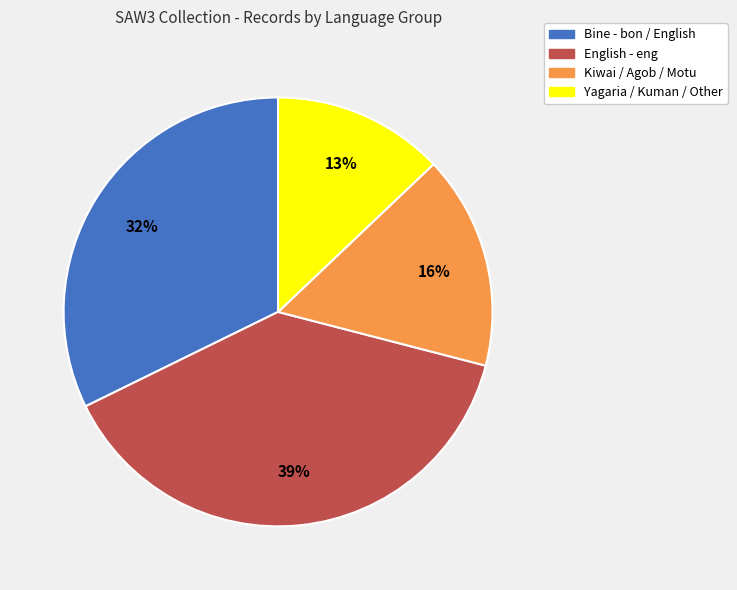

To the nearest percent, what is the average slice percentage?

25%